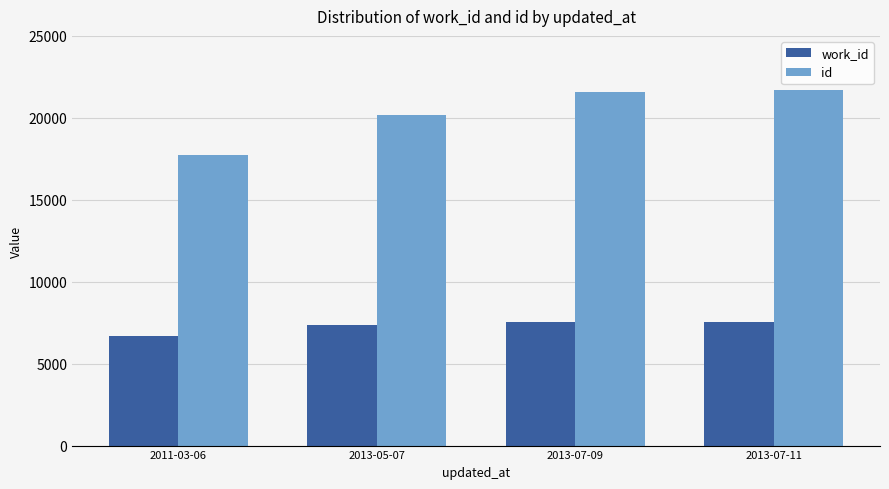

List the series in order of their peak value, highest first.

id, work_id